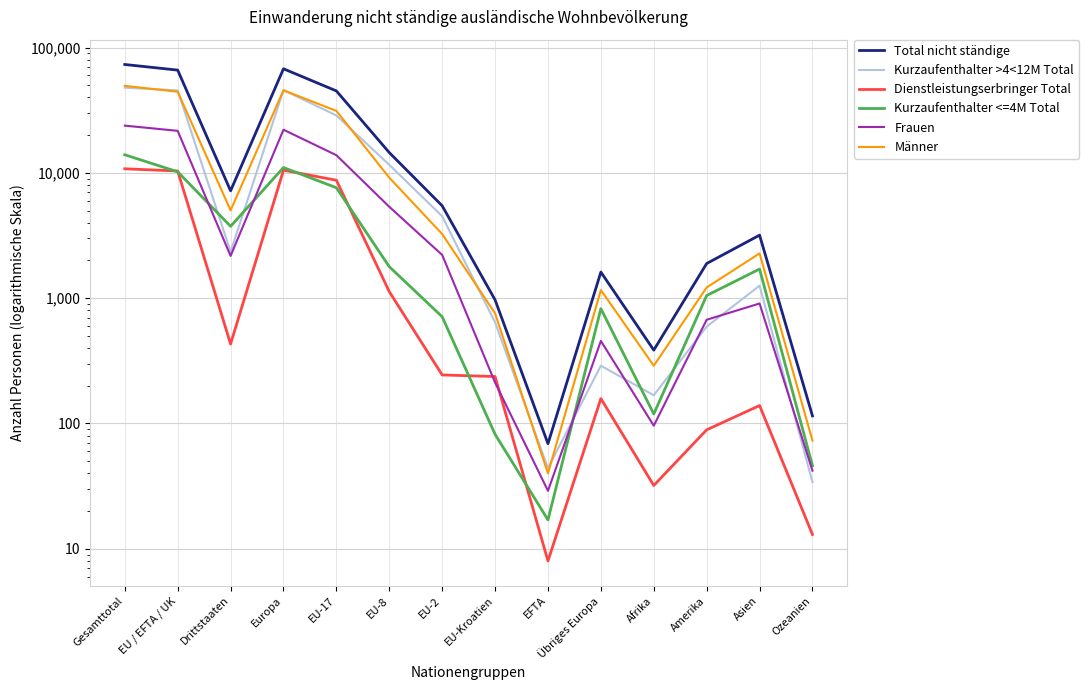

How many data points in Männer are less than 3250?

7